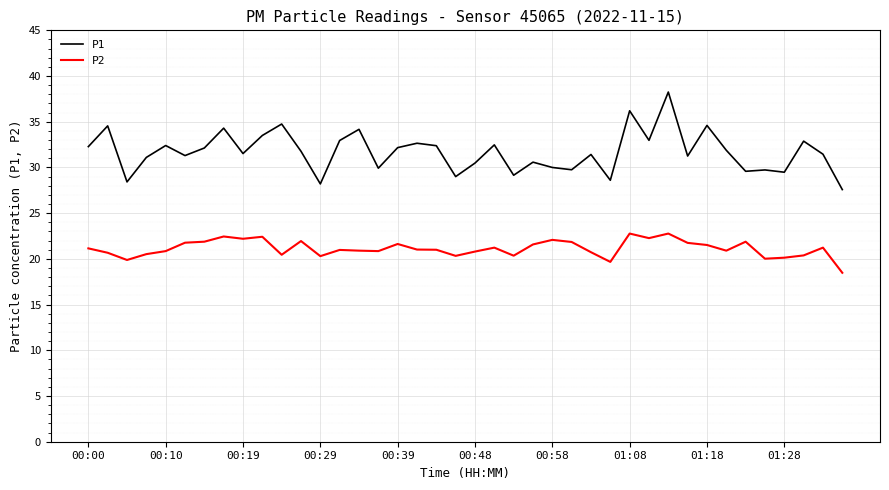

What is the difference between the maximum and minimum values in the P2 series?

4.3